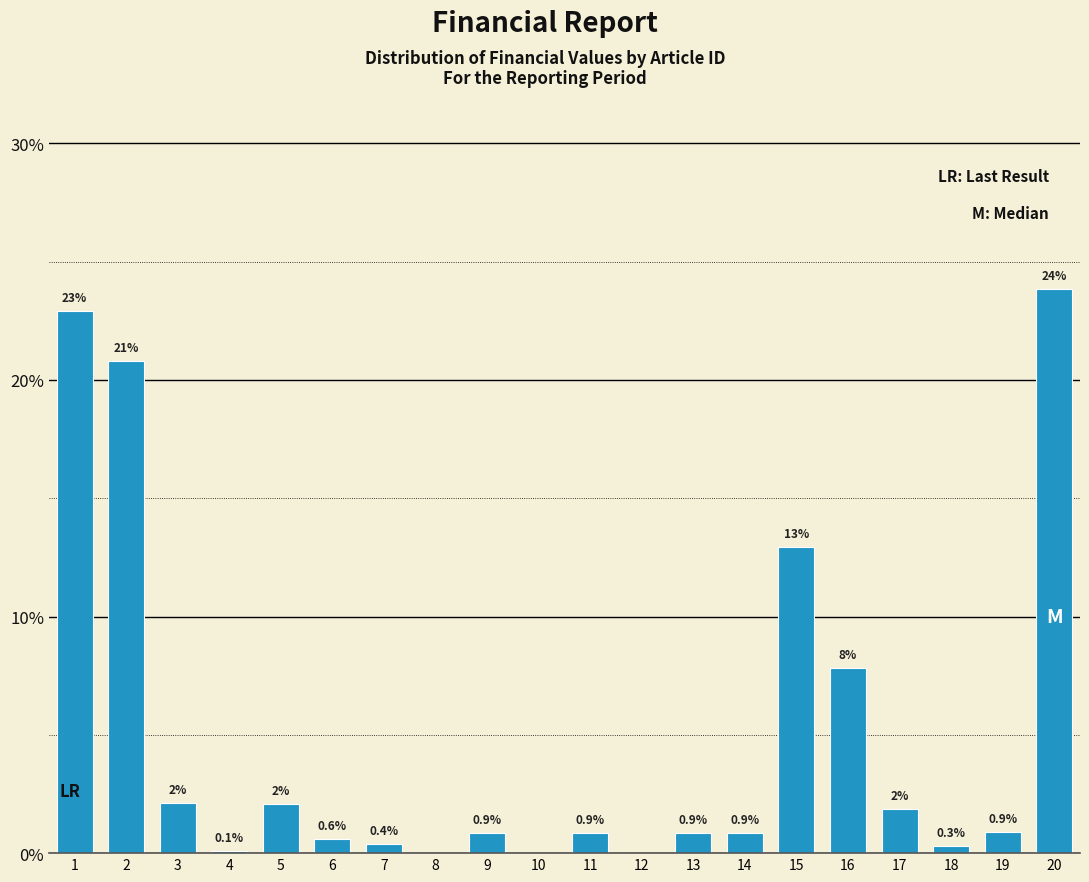

What is the greatest value displayed?

23.8